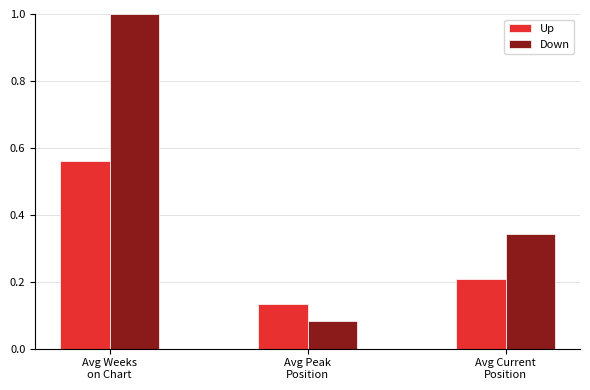

Which series has the largest range (max minus min)?

Down